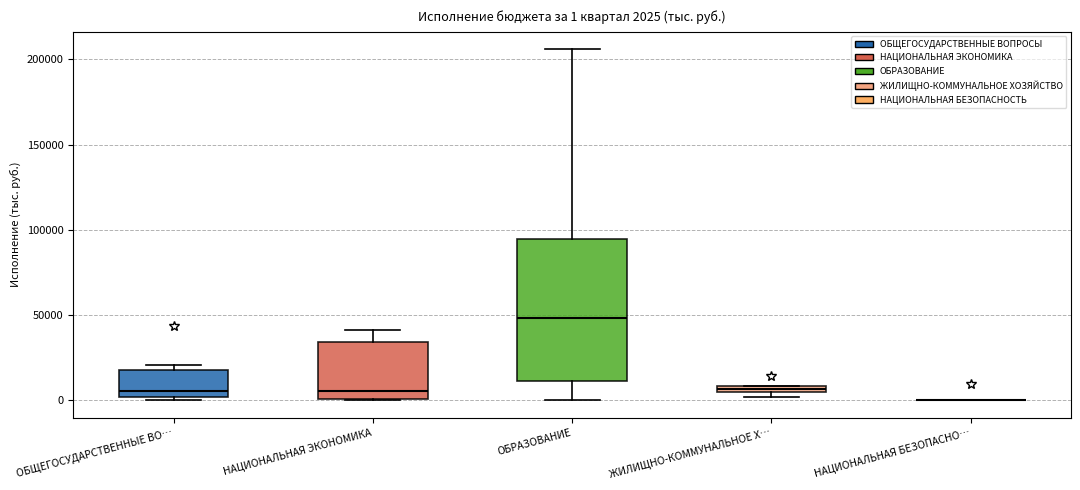

Which box is the tallest, from its lower edge to its upper edge?

ОБРАЗОВАНИЕ